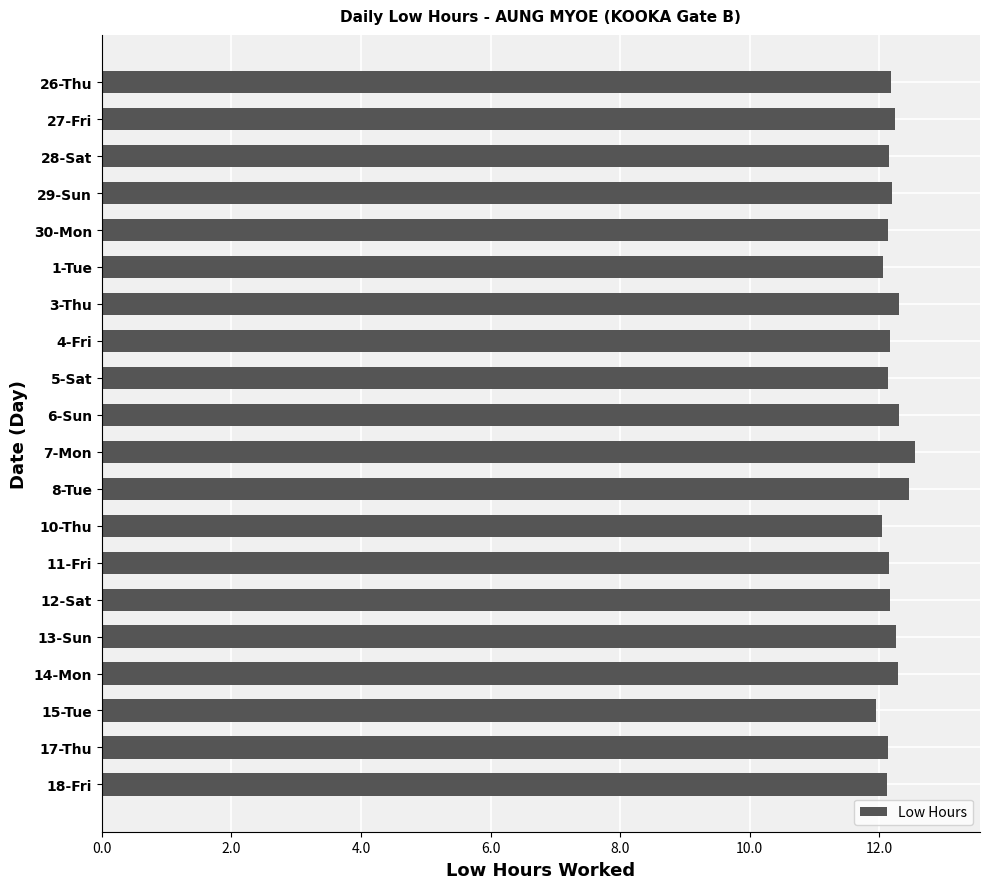

Is it true that the value at 10-Thu is 12.0?

True